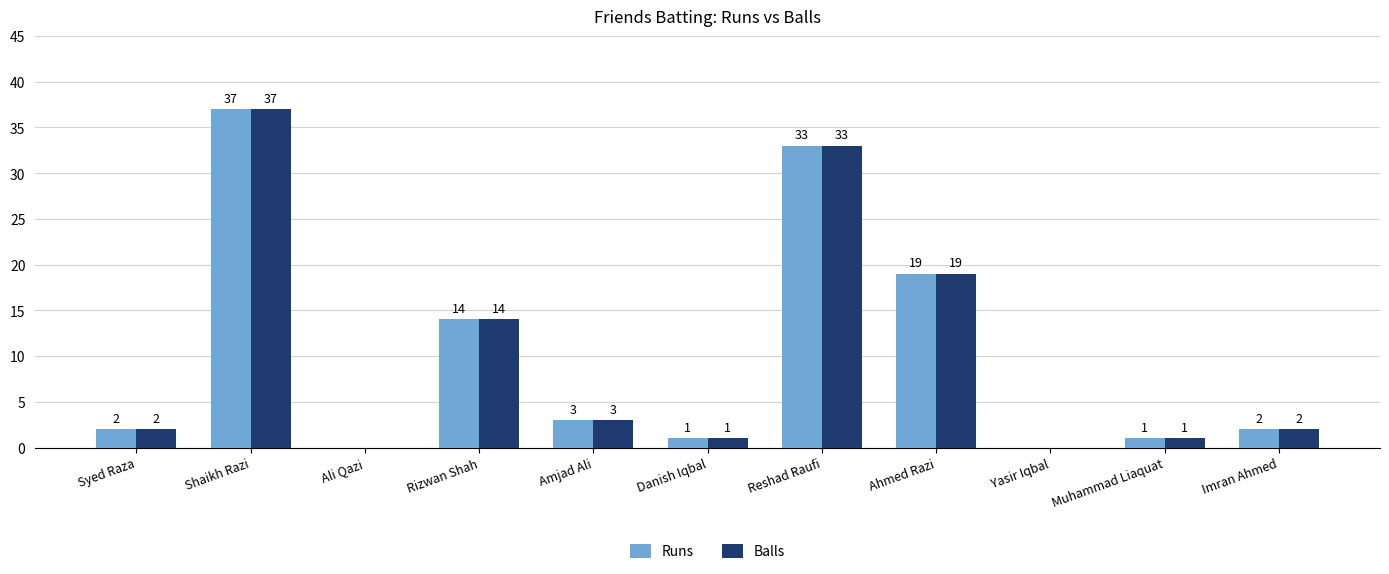

At which label does Balls reach its peak?

Shaikh Razi